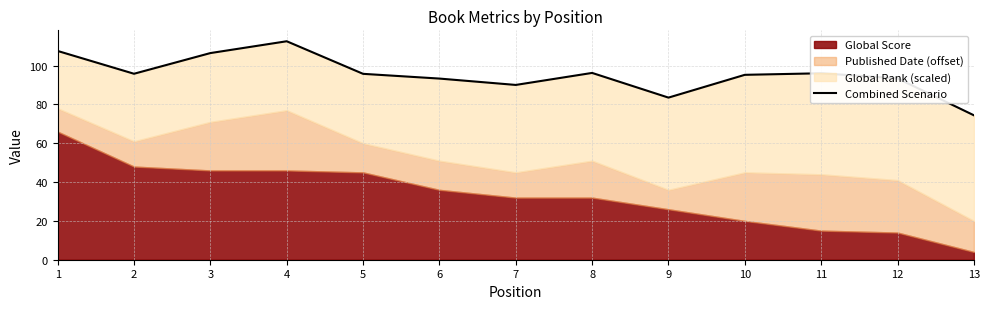

Read the value at 9.

83.5